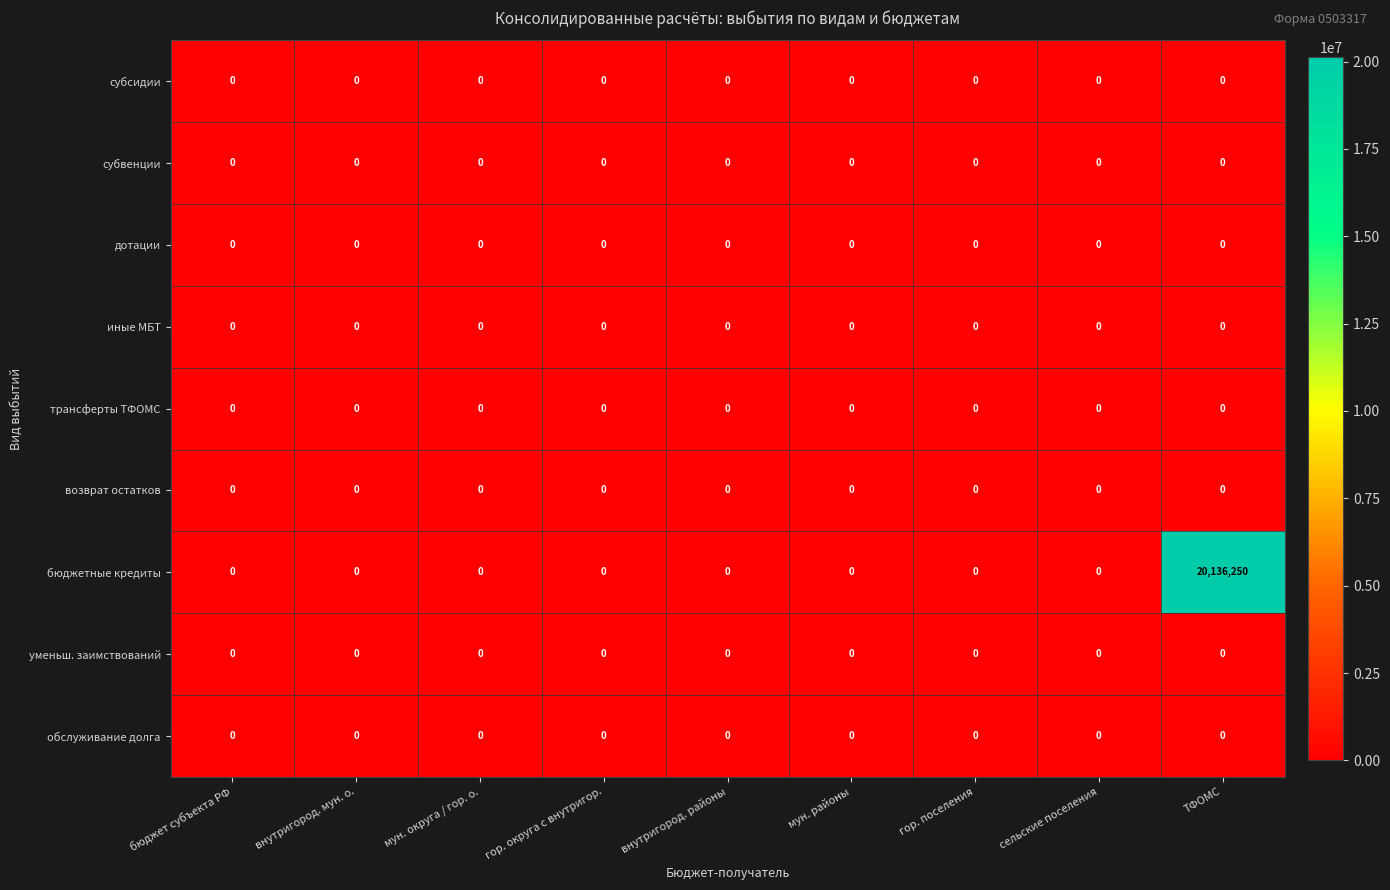

The value of трансферты ТФОМС at мун. районы is 0. True or false?

True